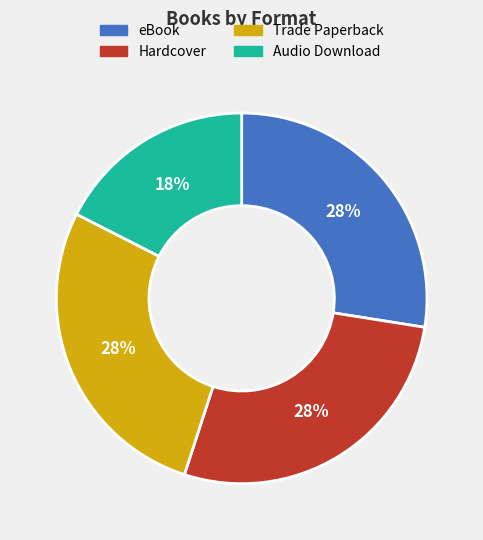

Does any single category account for the majority?

No